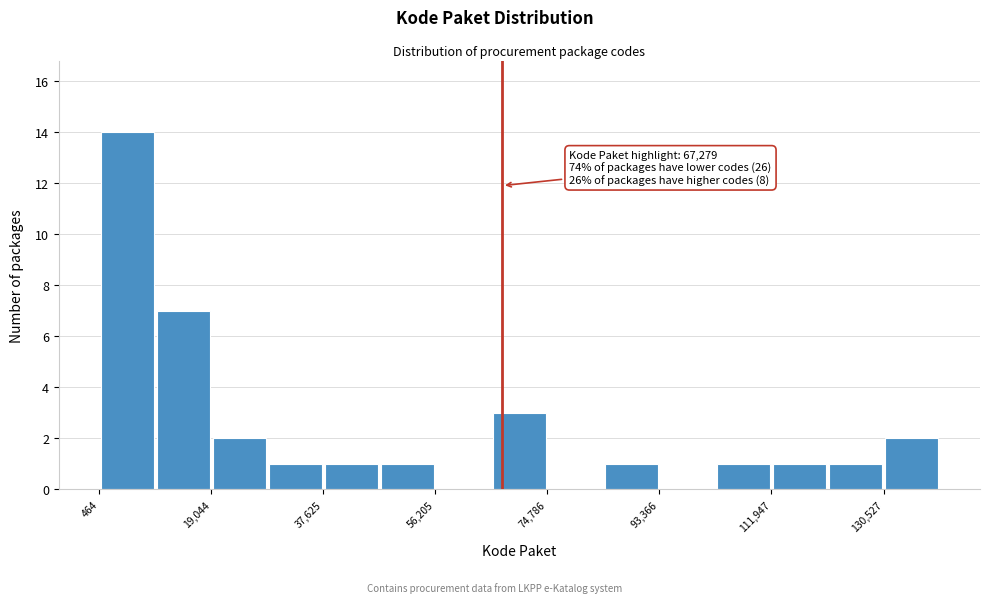

Over which range of the x-axis is the bar tallest?

0 to 10000